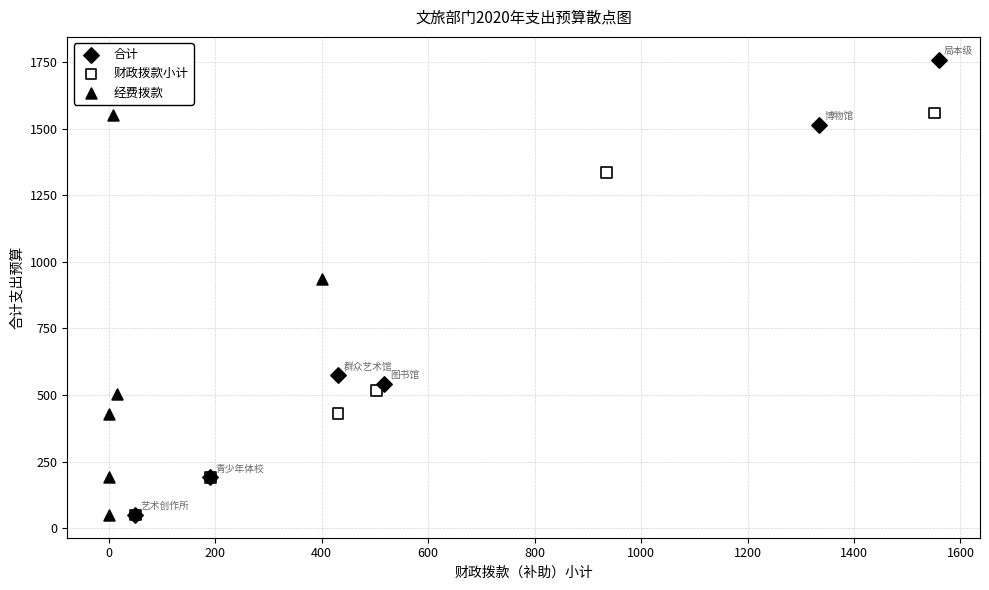

Which series has the largest Y range (max minus min)?

合计